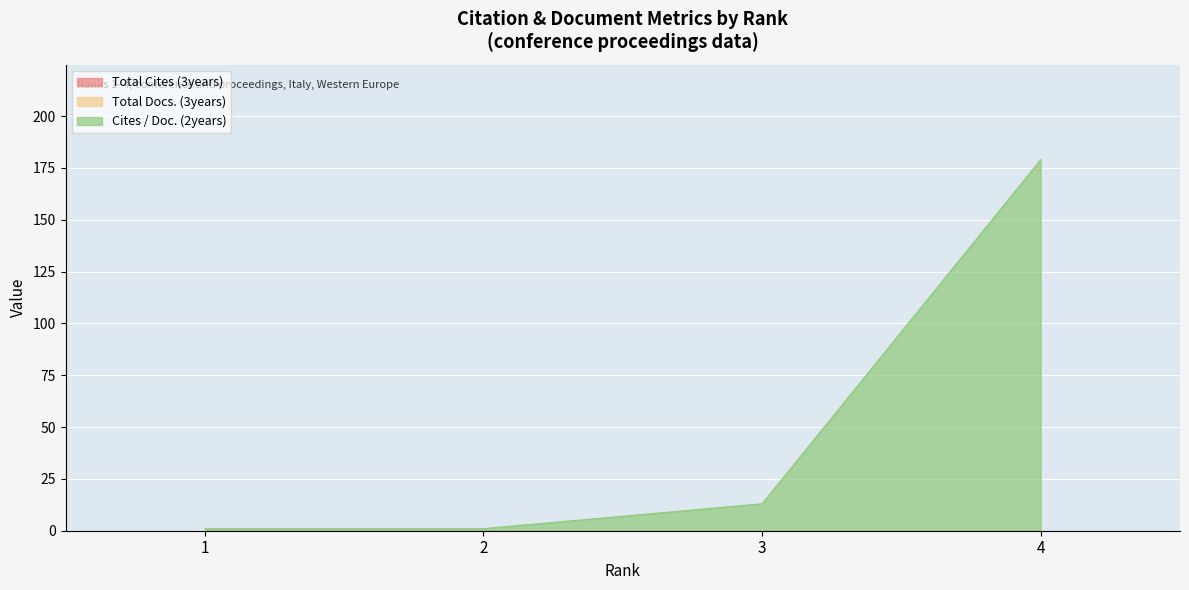

True or false: Total Docs. (3years) and Cites / Doc. (2years) cross at least once.

False